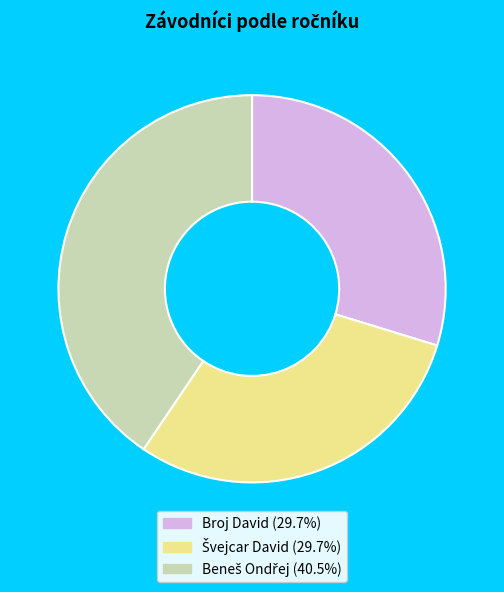

Is Broj David the majority of the pie?

No